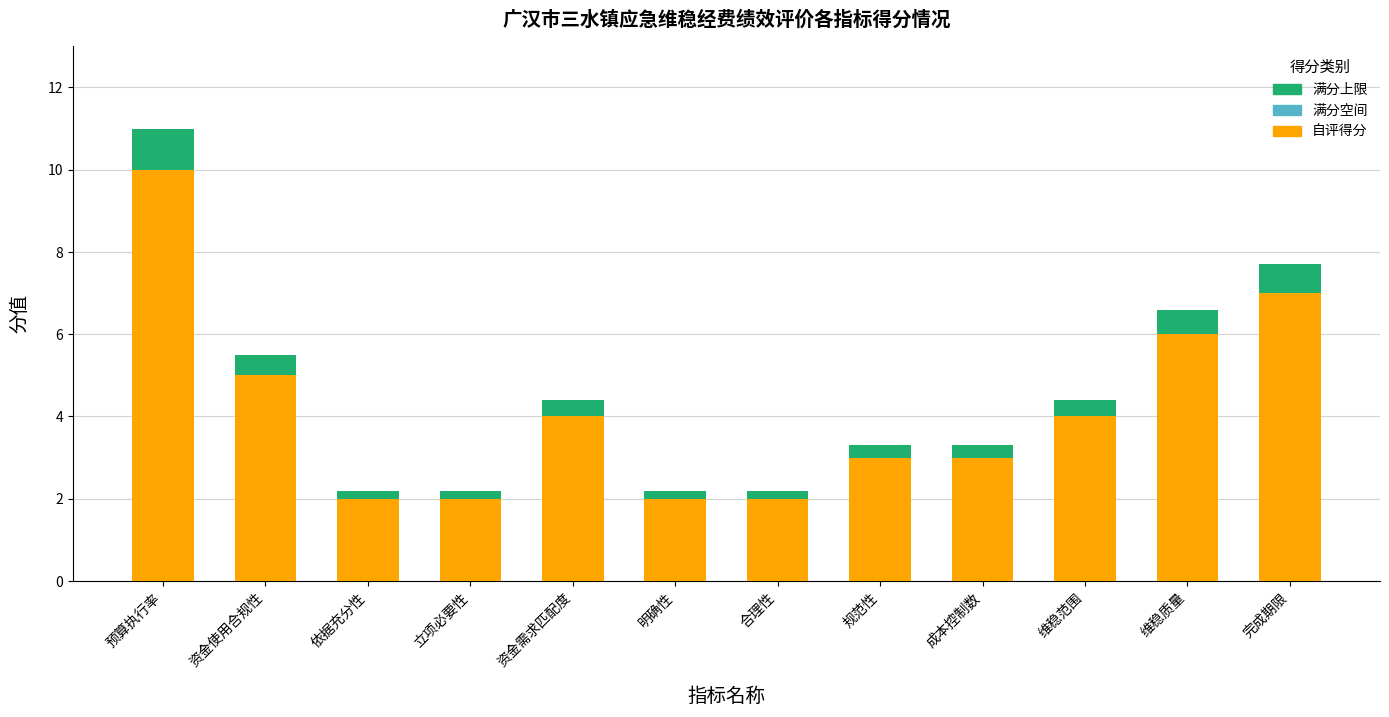

What position from the left is 明确性?

6